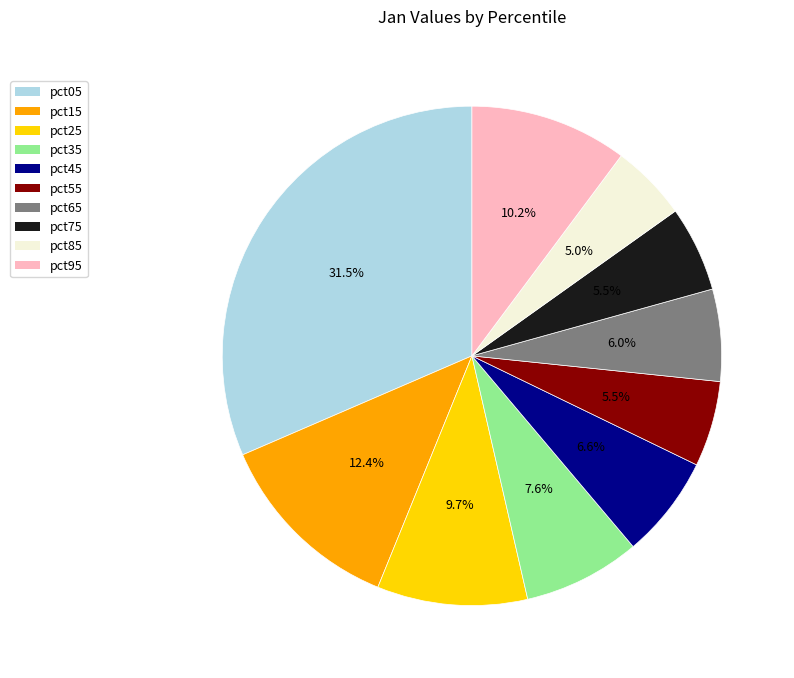

Which category has the smallest portion of the pie?

pct85